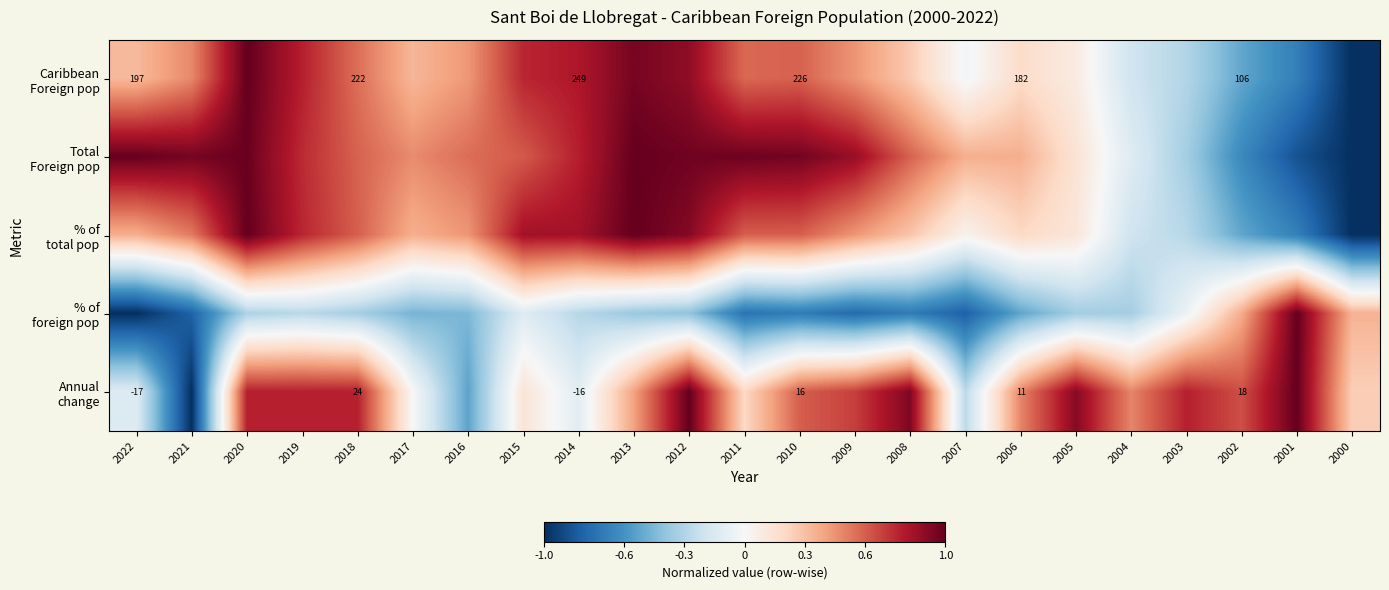

True or false: % of total pop has a value of 0.6 at 2017.

False